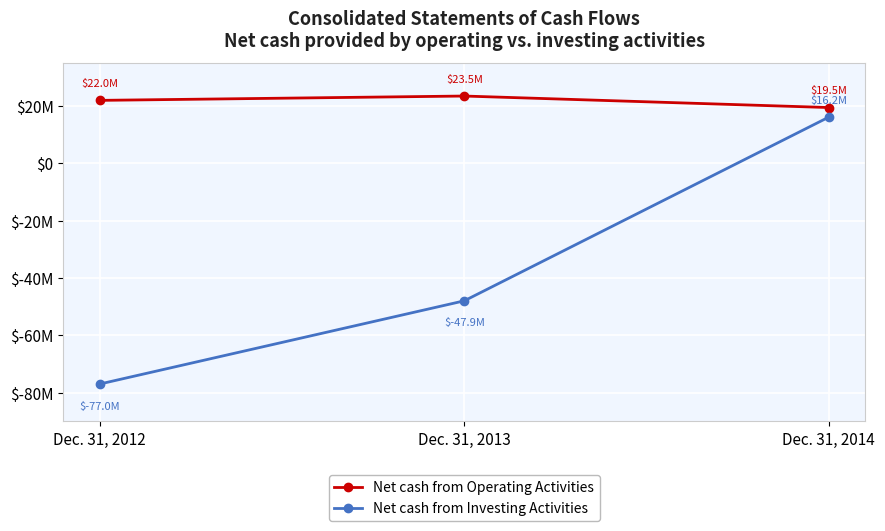

True or false: Net cash from Operating Activities has a value of 22011765 at Dec. 31, 2012.

True